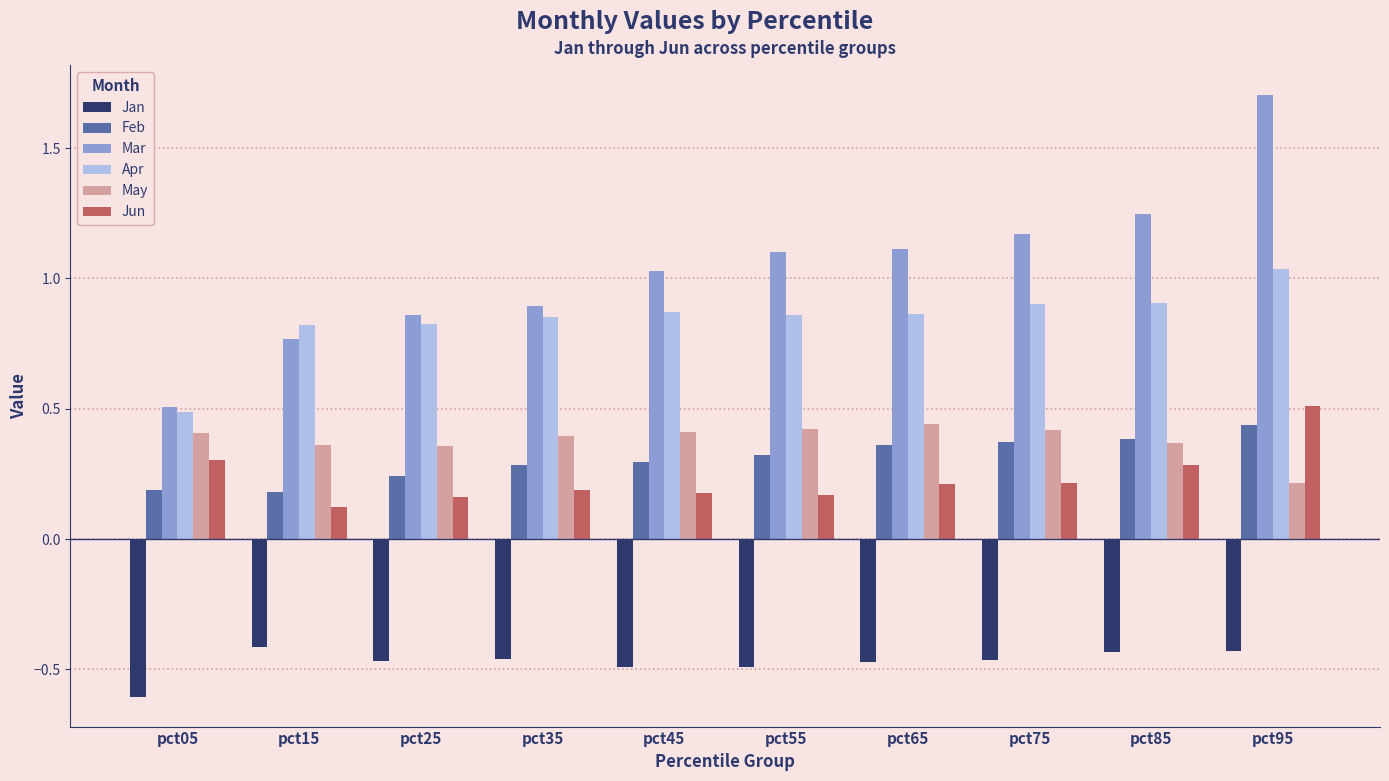

What is the spread (max minus min) of values at pct45?

1.5